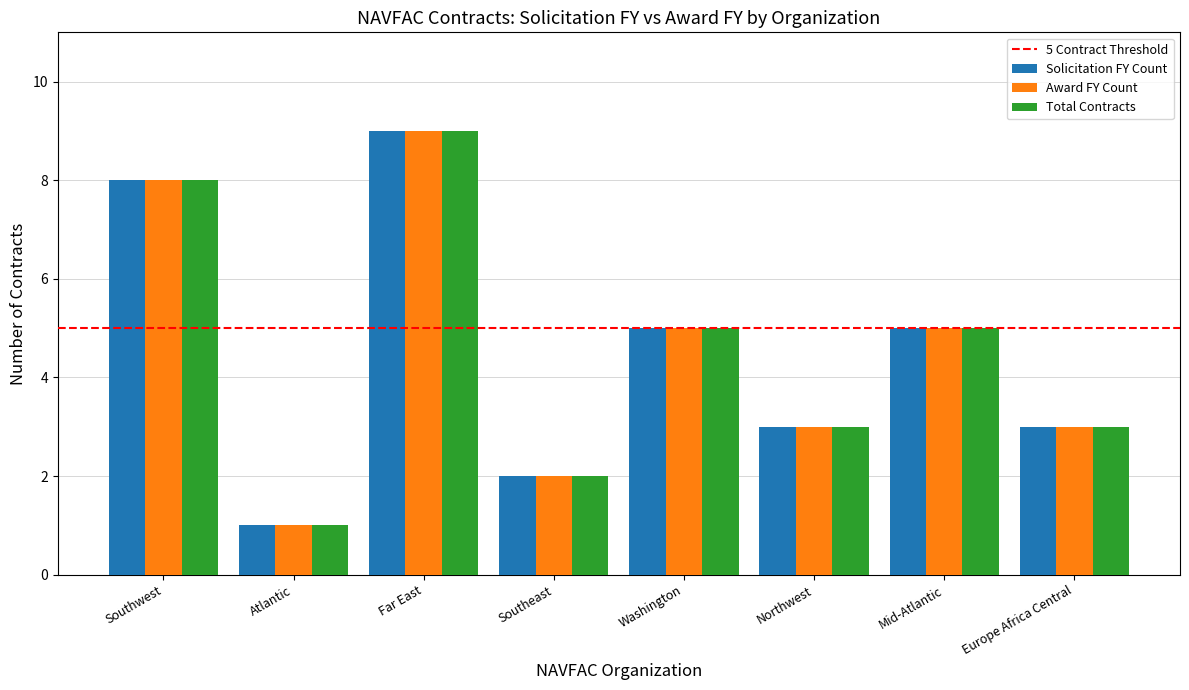

At which category is the sum across all series the highest?

Far East